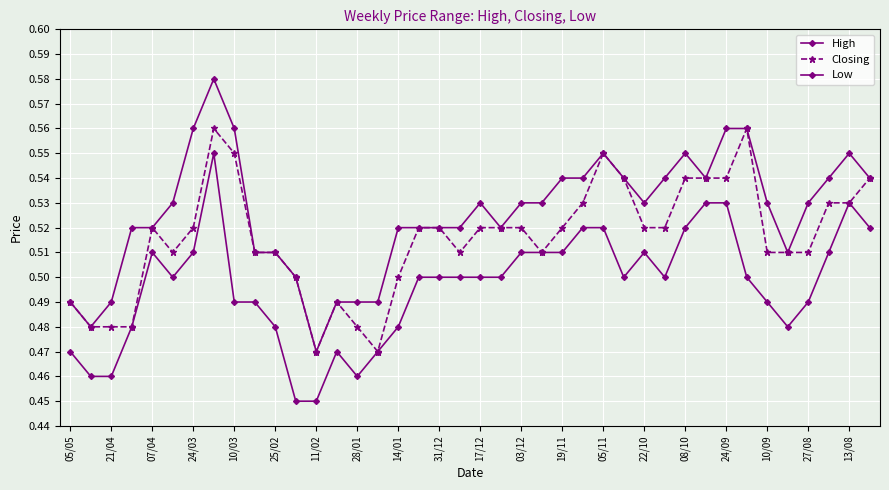

How many data points does each series have?

40